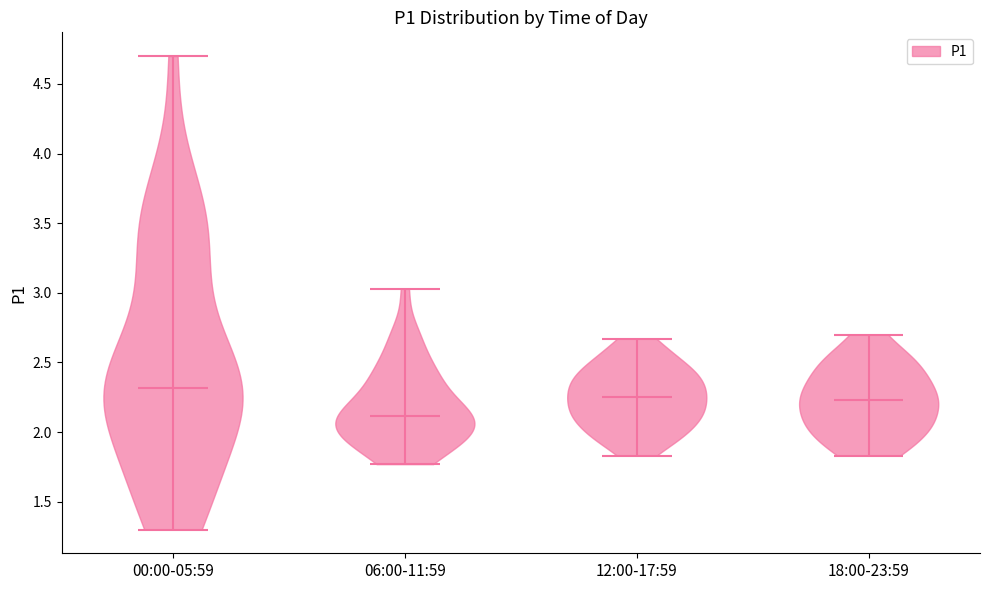

What is the lowest point the violin for 00:00-05:59 reaches on the y-axis? The values are not printed on the chart, so give them approximately, as read against the axis.

1.30